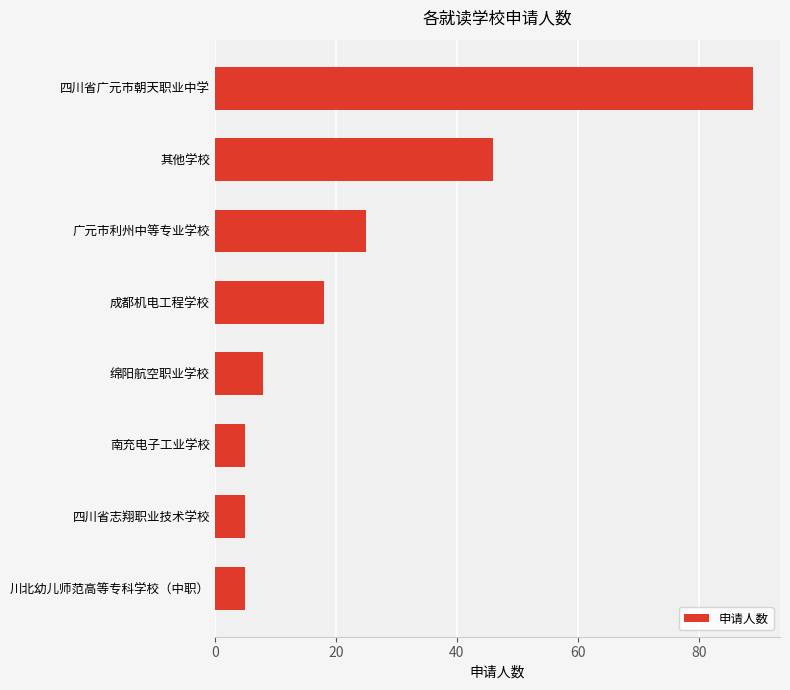

Is it true that the value at 四川省广元市朝天职业中学 is 89?

True